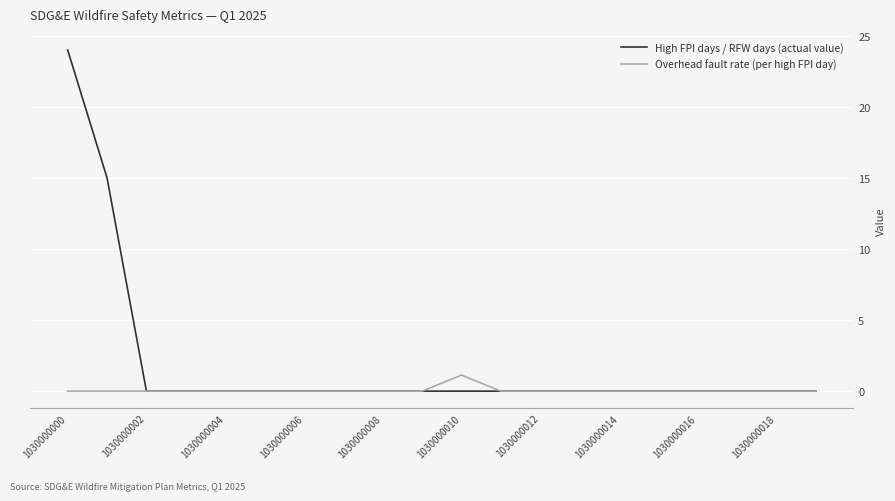

Which series has the largest range (max minus min)?

High FPI days / RFW days (actual value)